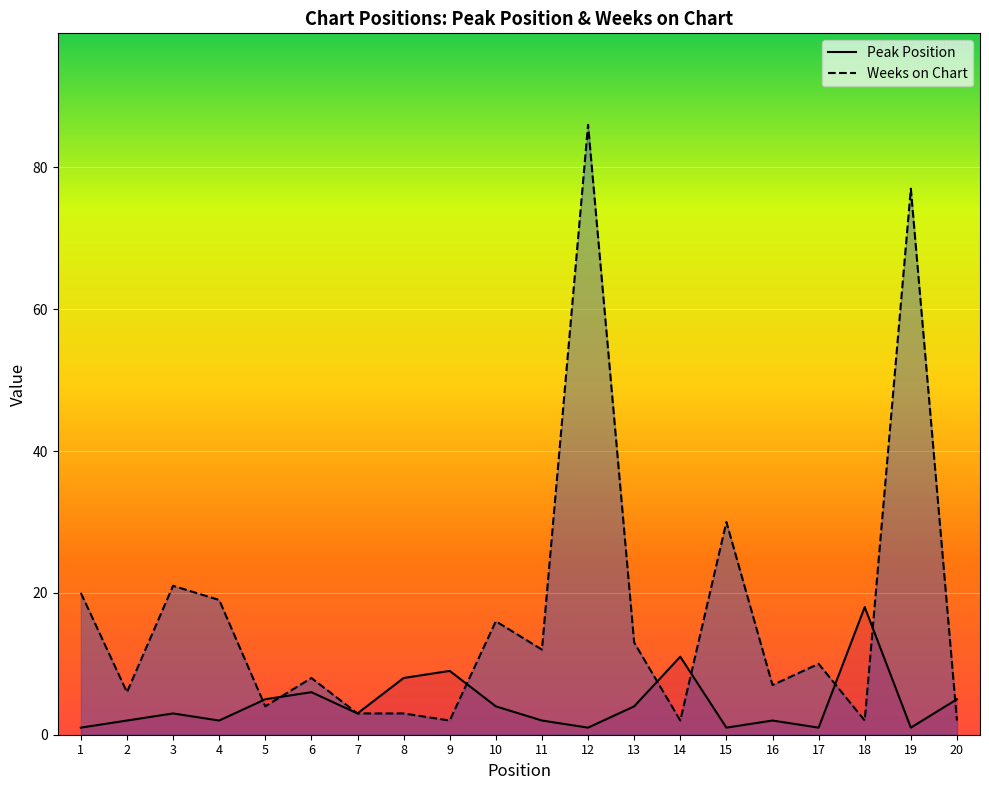

Between 4 and 16, which is larger?

4